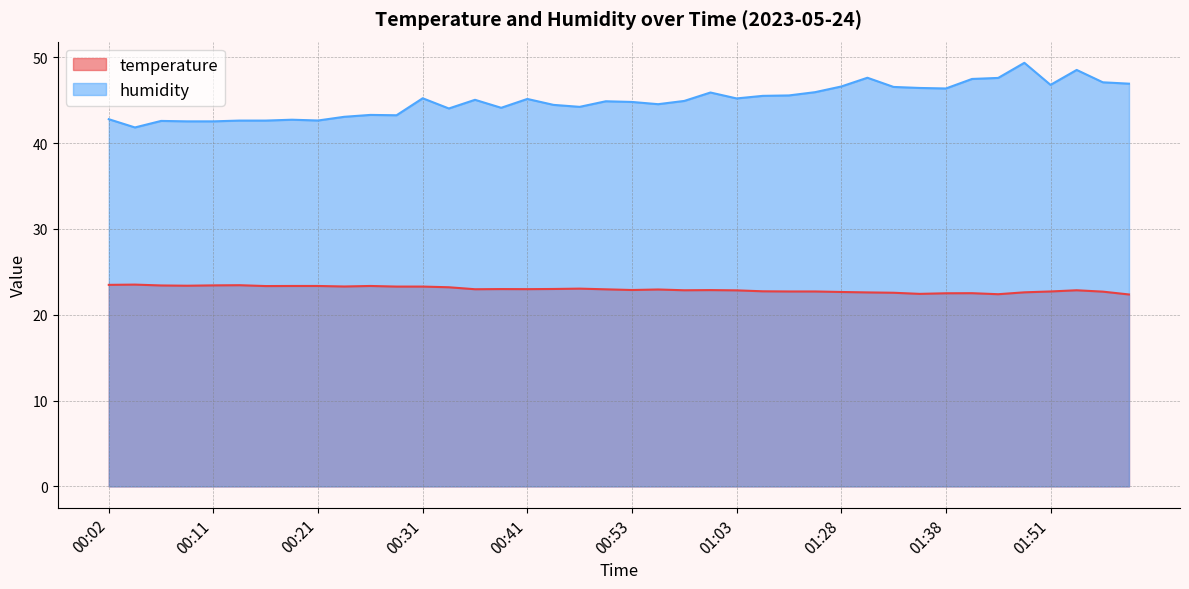

Where is the first local maximum for humidity?

00:07